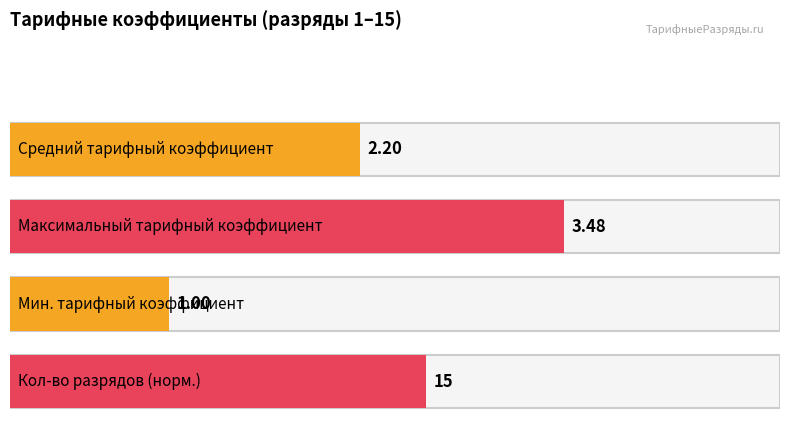

Between 11 and 6, which is larger?

11